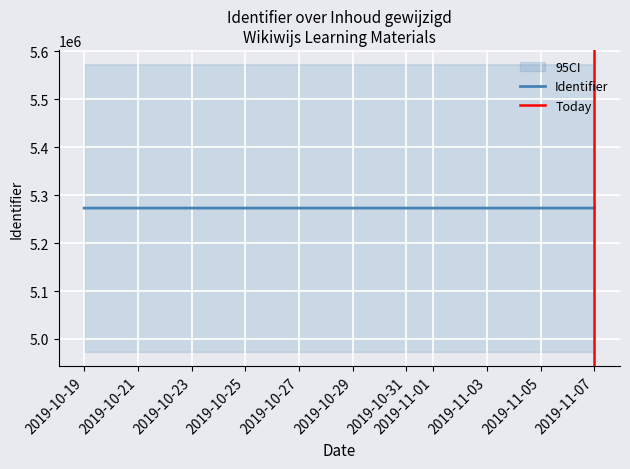

Reading right to left, transcribe all the data shown in this chart.

Identifier: 5273069.5	5273086.0
Today: 1.0	0.0